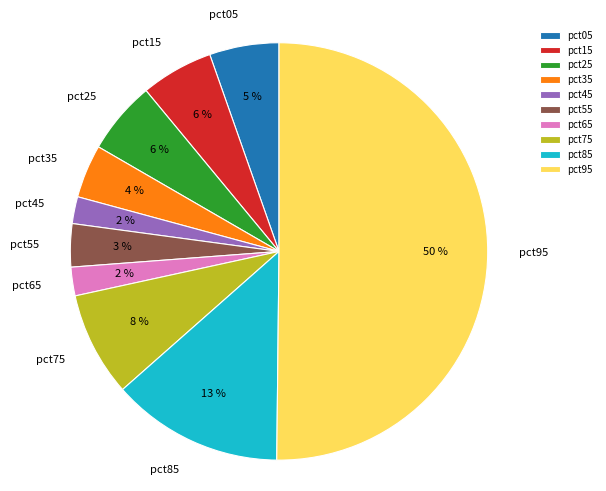

To the nearest percent, what is the average slice percentage?

10%